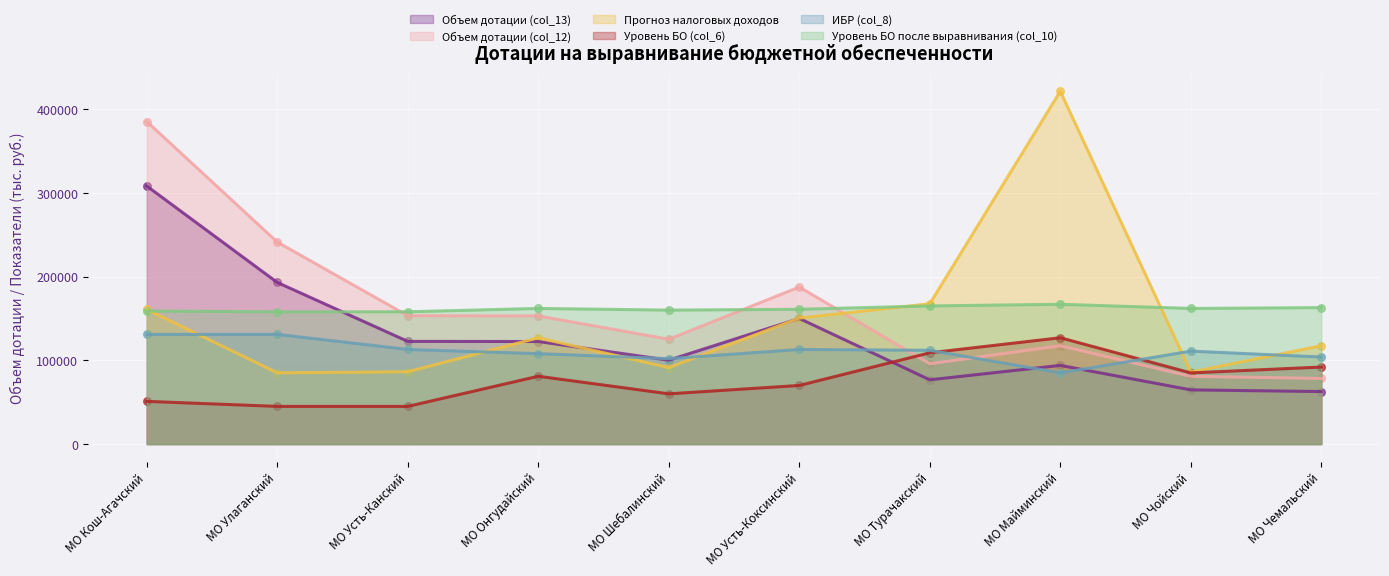

Which series has the widest spread of Y values?

Прогноз налоговых доходов